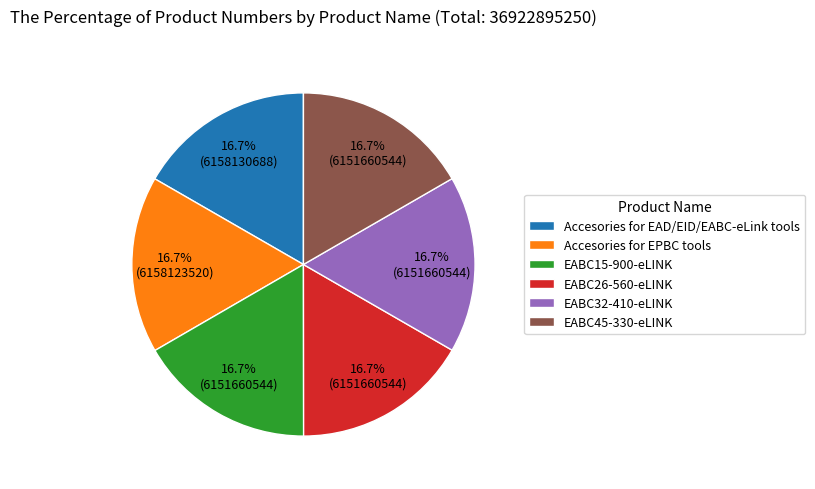

Count the number of slices in the pie.

6